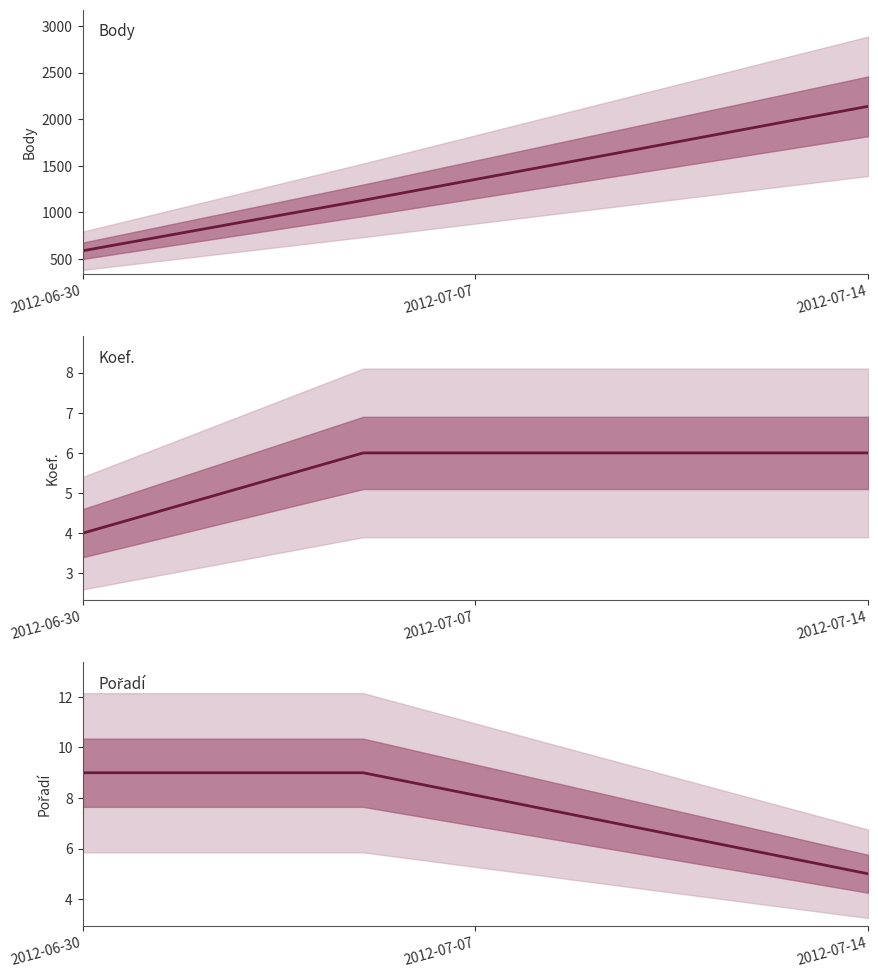

Where is Koef. nearest to the value 5?

2012-06-30